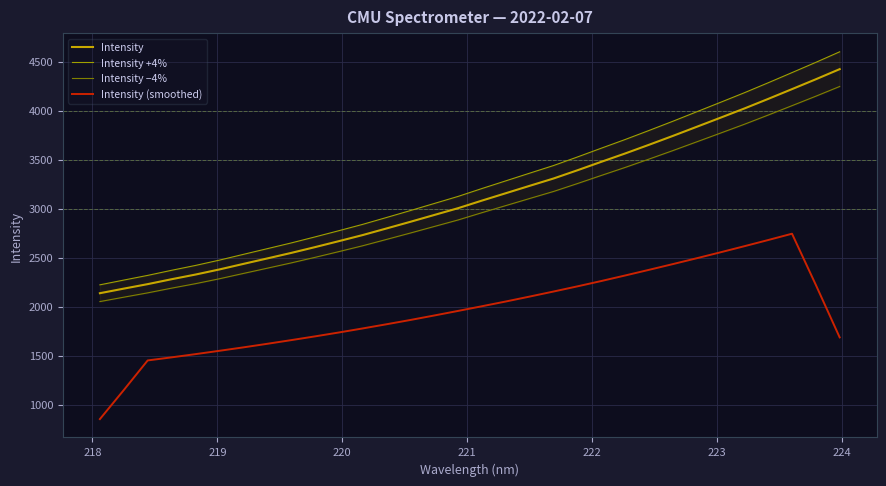

What is the difference between the second highest and minimum values in the Intensity +4% series?

2271.2